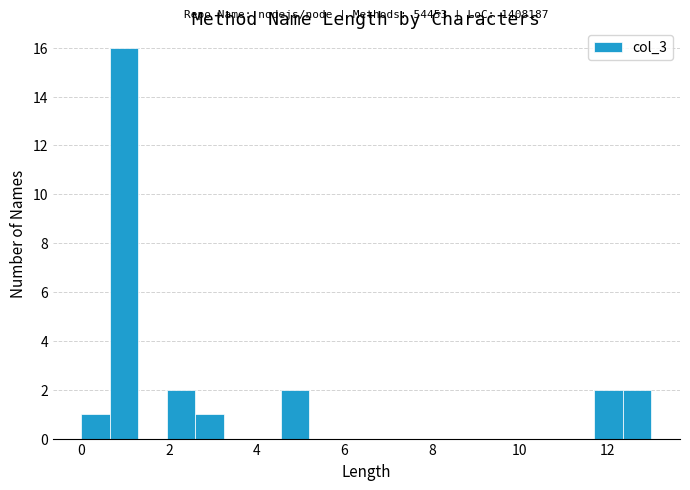

Read against the x-axis, roughly where is the centre of the tallest bar?

1.0